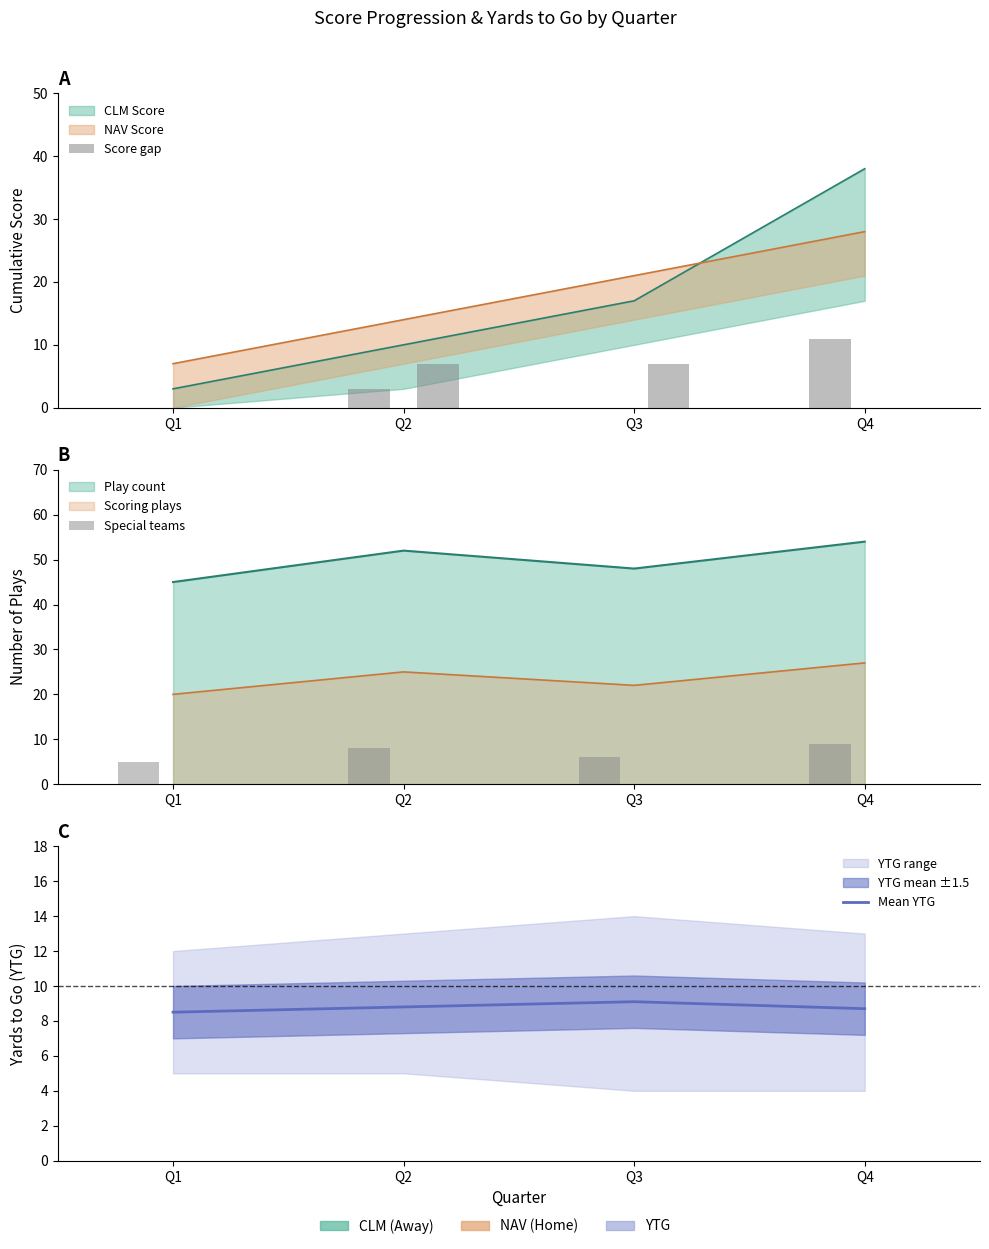

Are the bars grouped side by side (vs. stacked)?

Yes